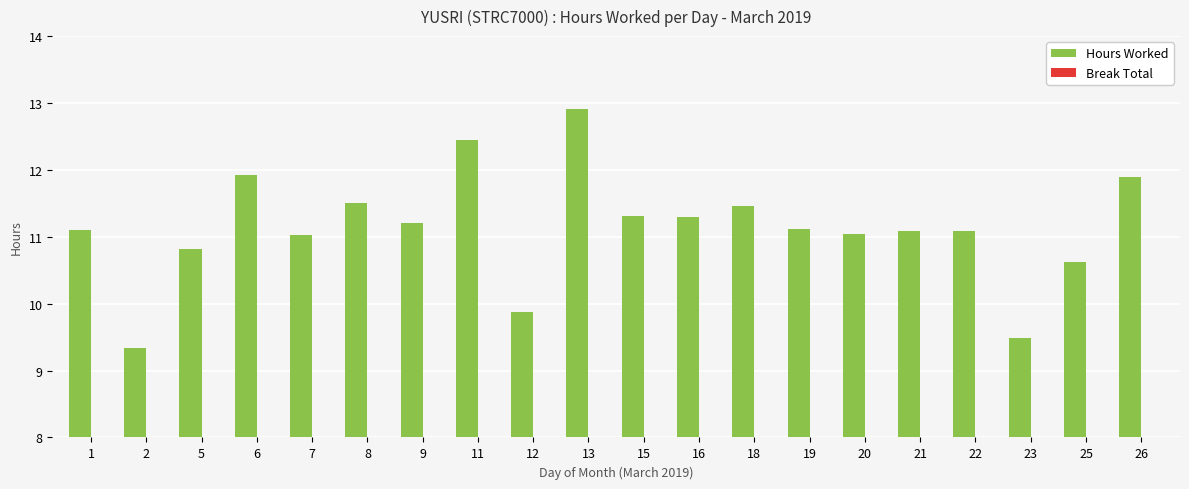

What is the change in value from 15 to 26?

+0.6